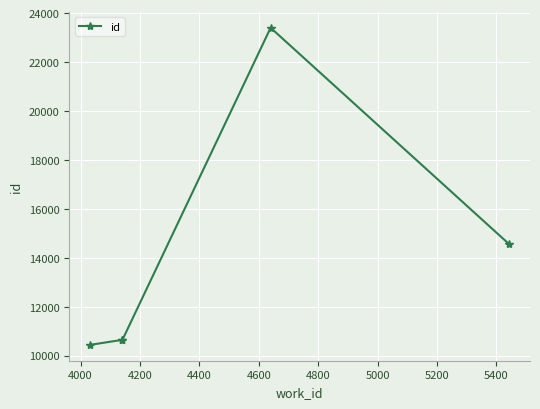

How many series are shown in this chart?

1